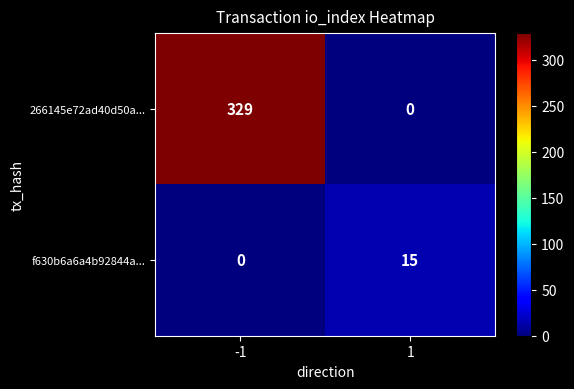

What is the total value across all series at 1?

15